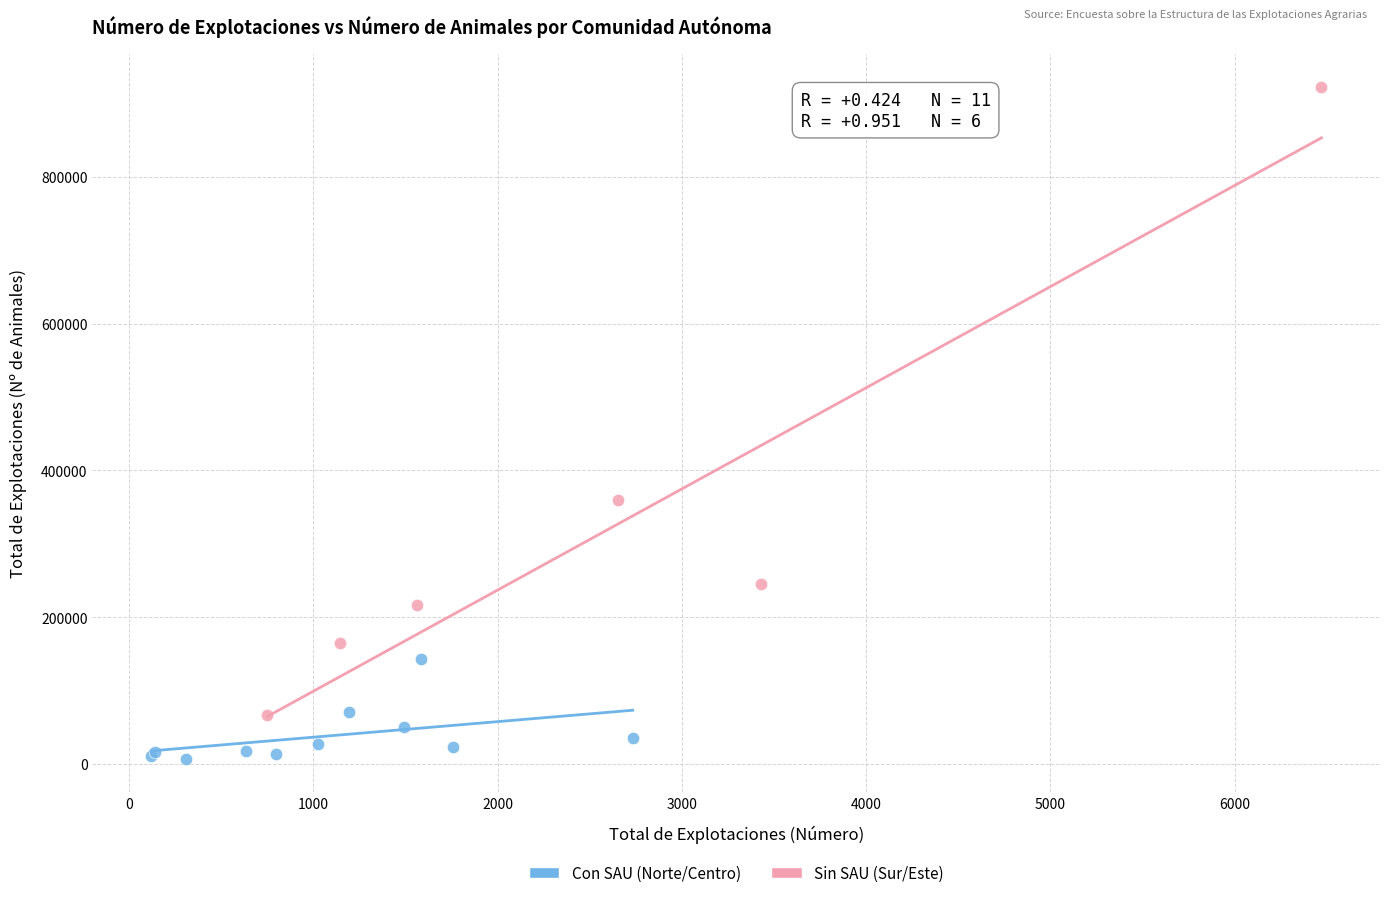

Which series reaches the maximum Y coordinate?

Sin SAU (Sur/Este)